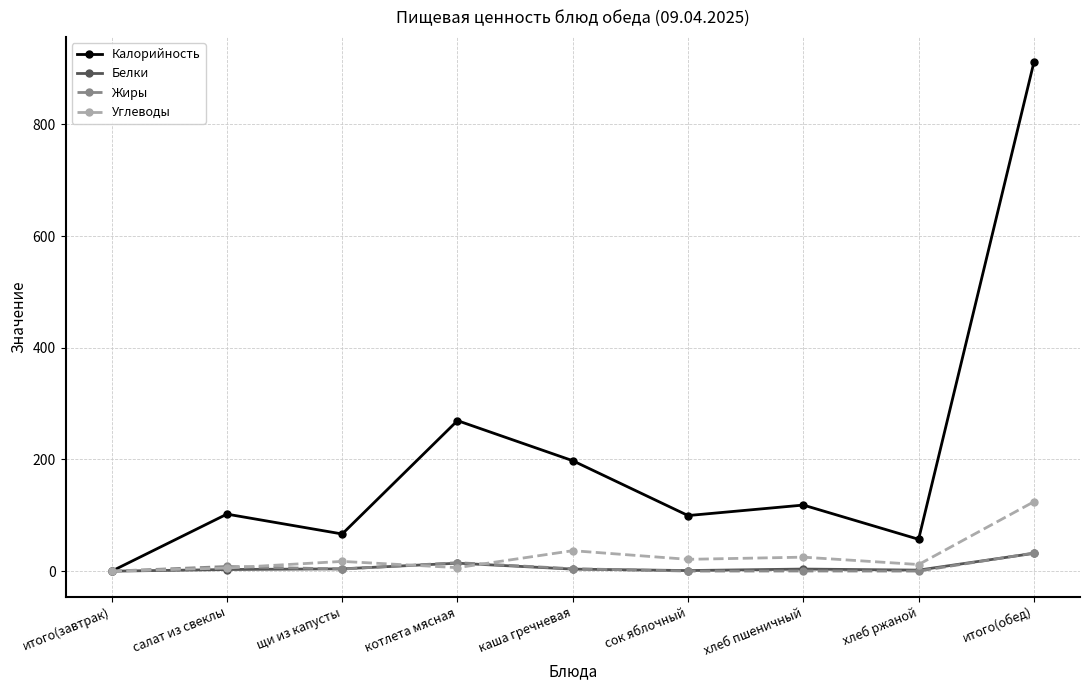

What is the difference between the highest and lowest values at итого(обед)?

879.3